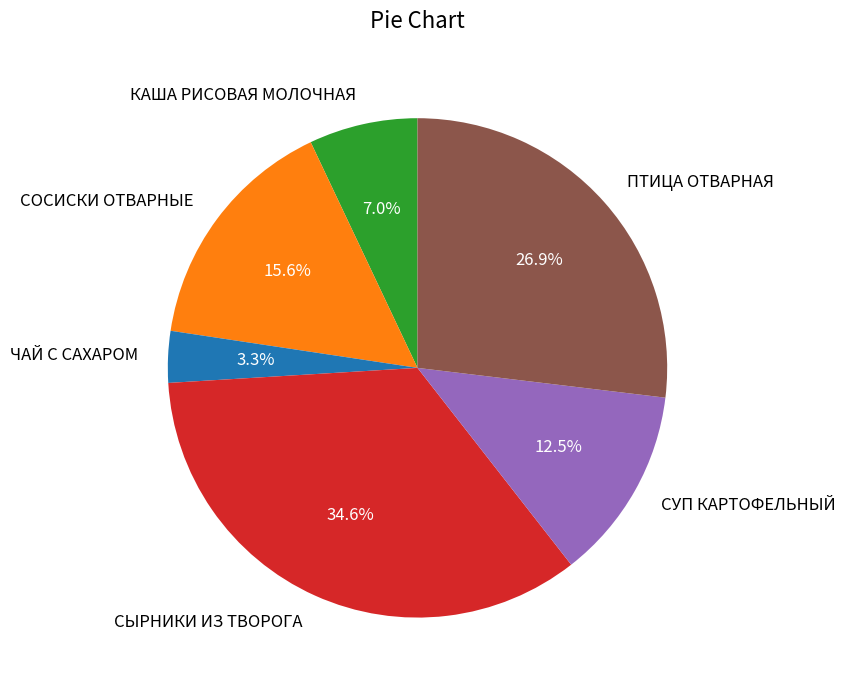

What percentage is the ЧАЙ С САХАРОМ slice, to the nearest percent?

3%